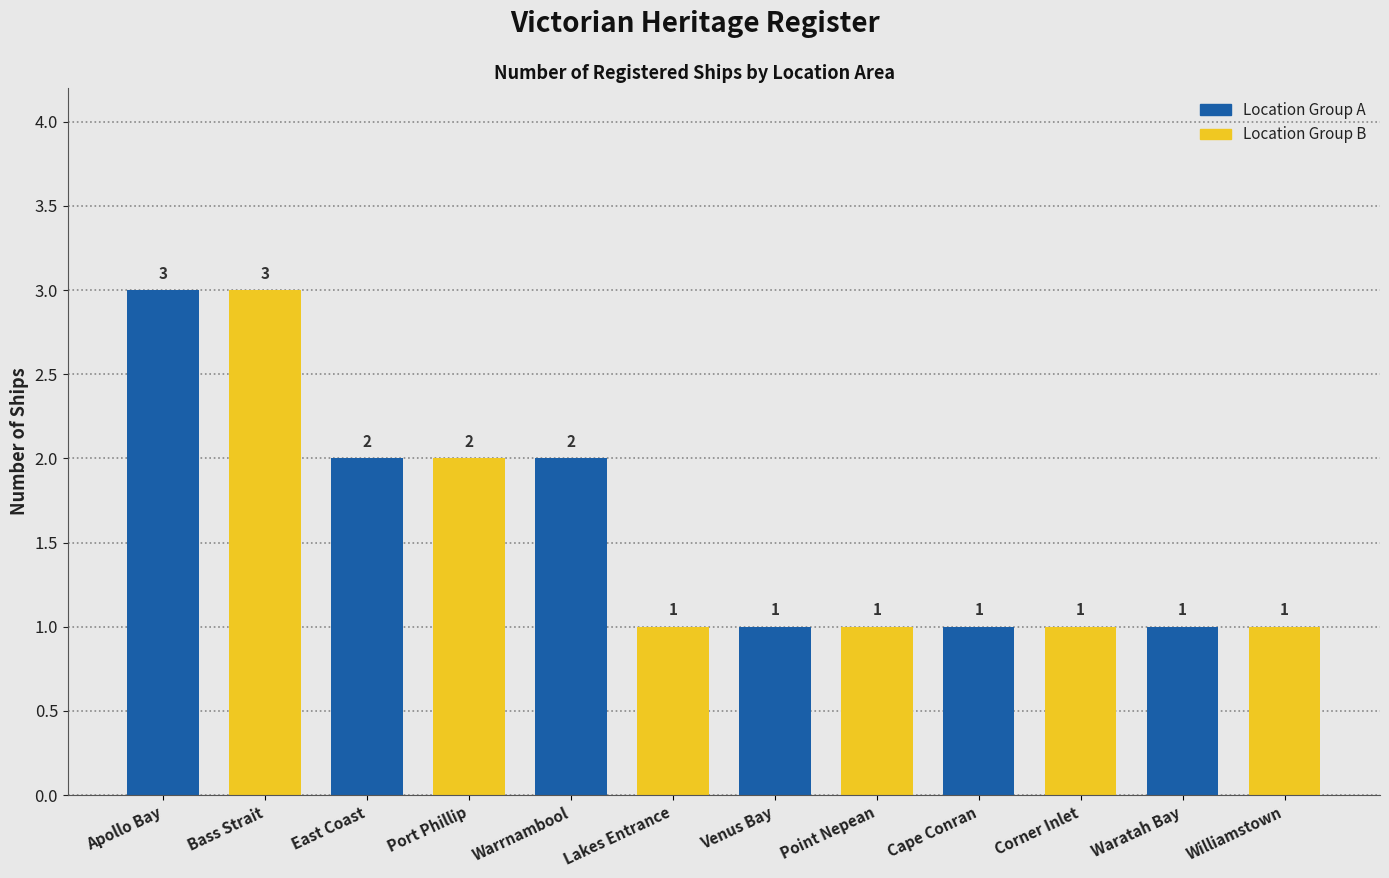

What is the difference between the second highest and second lowest values?

2